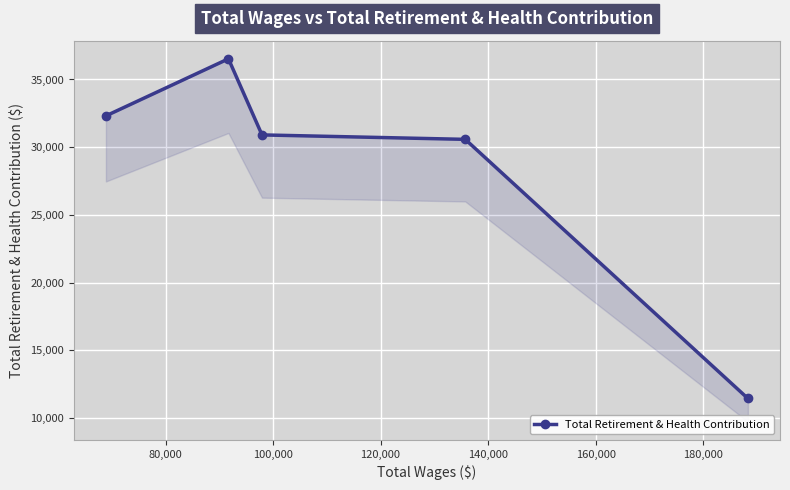

How many values exceed 30905?

2